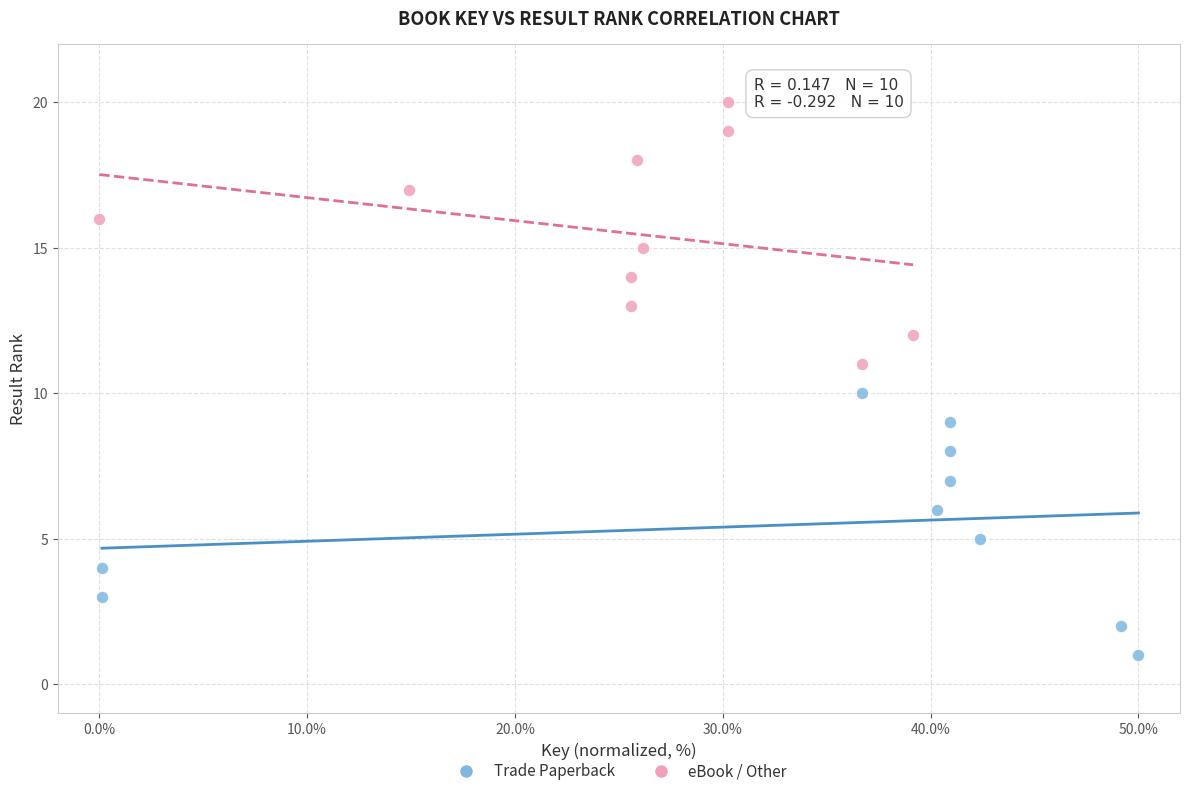

Which series contains the highest Y value?

eBook / Other